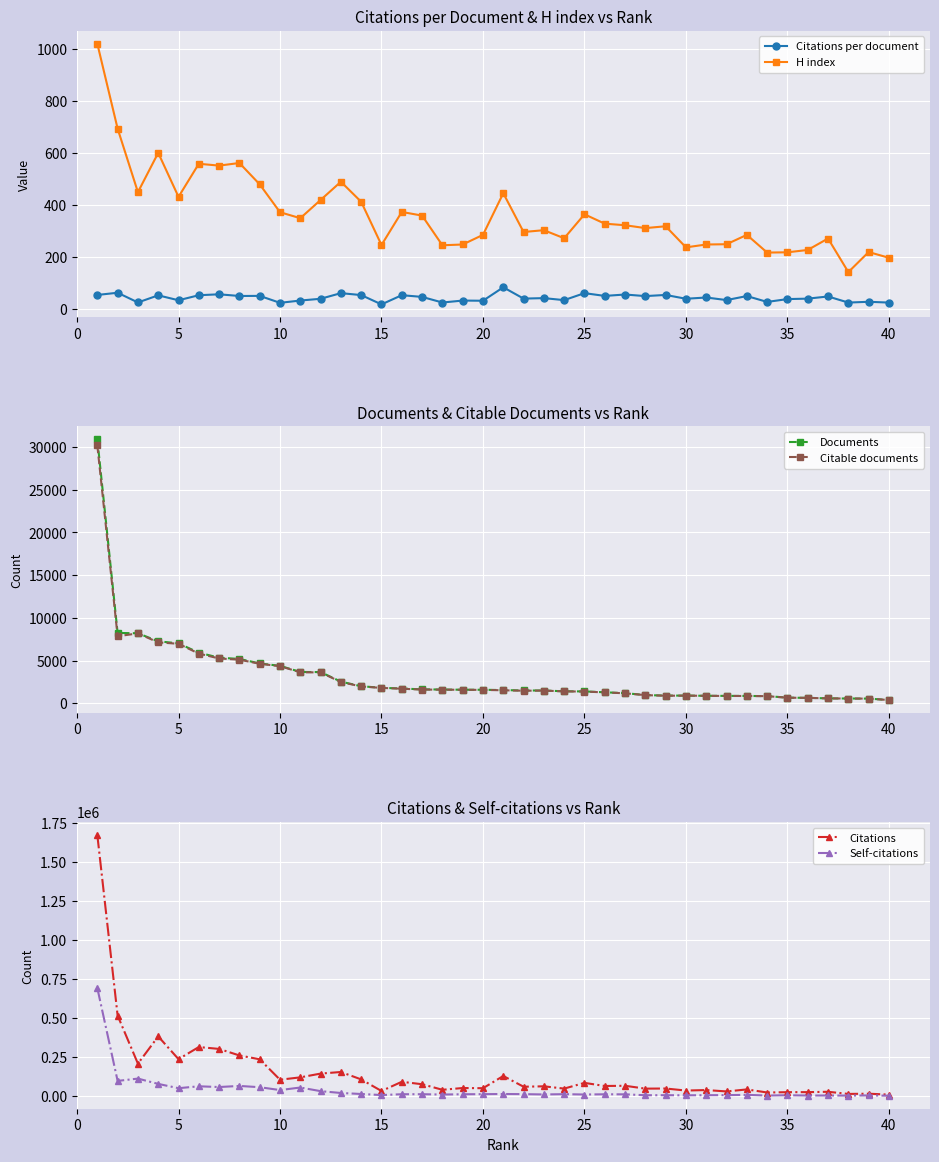

What is the lowest value of the H index series?

142.0